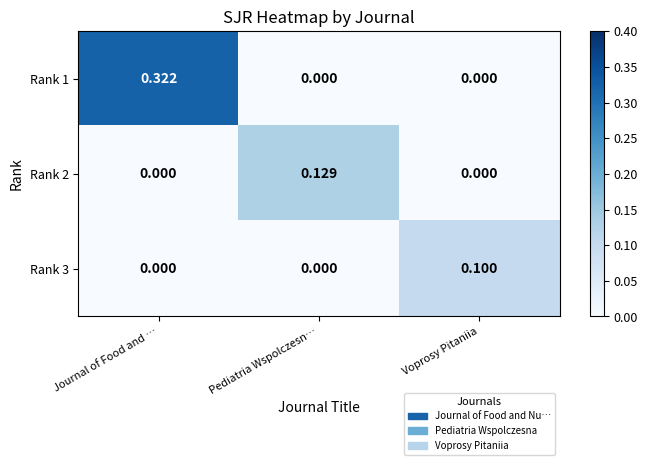

Which category has the highest value across all series?

Journal of Food and …